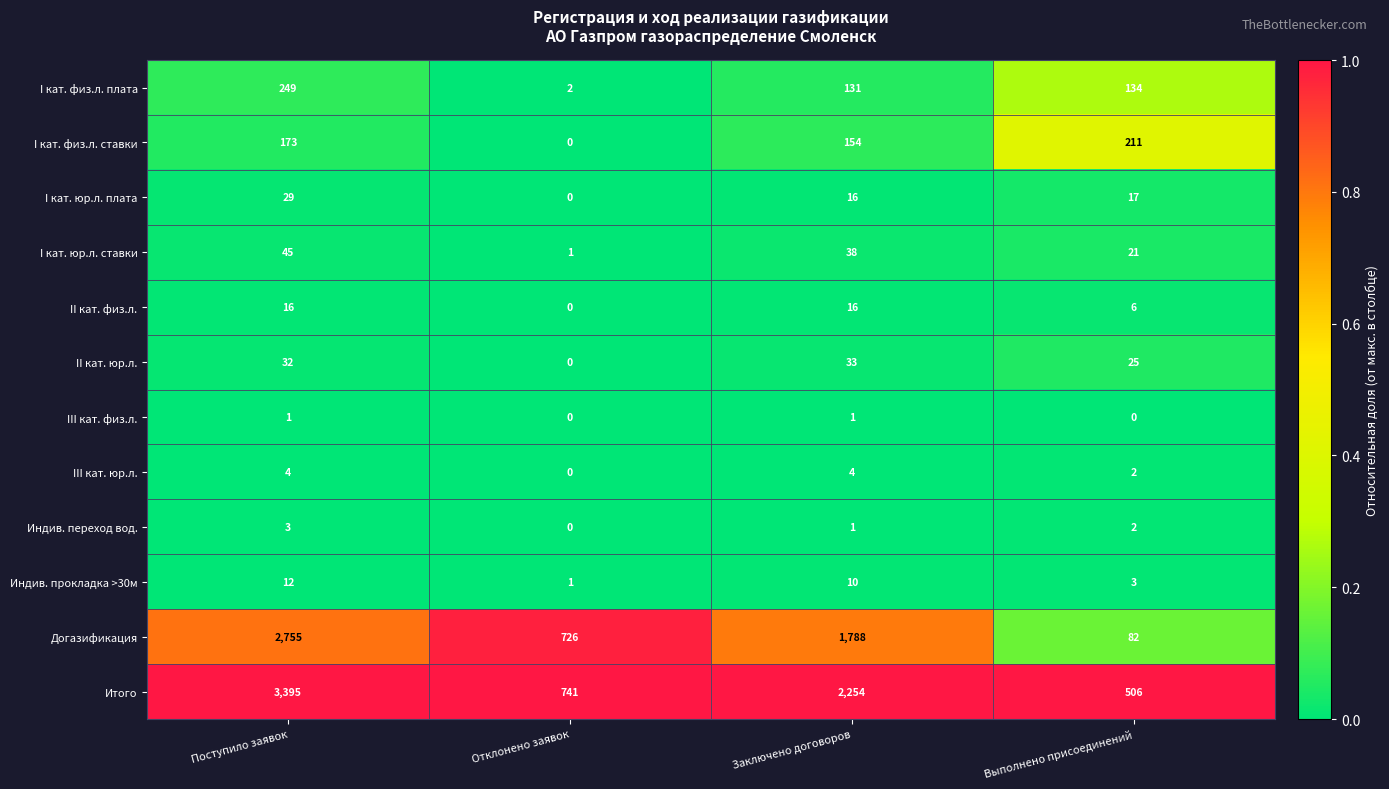

The II кат. юр.л. series shows 5 at Выполнено присоединений. True or false?

False